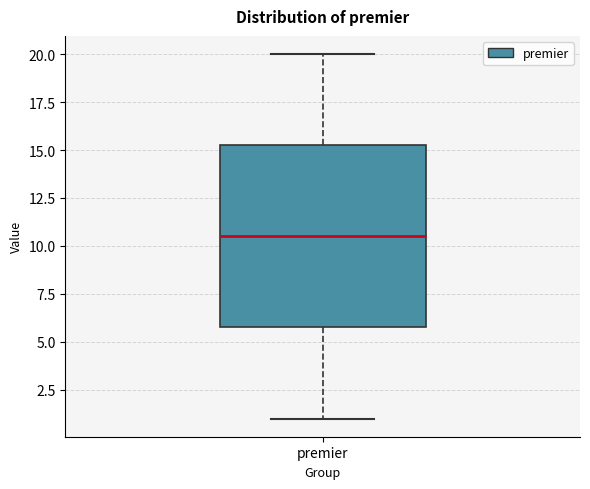

Where does the lower whisker of the box for premier end on the y-axis? The values are not printed on the chart, so give them approximately, as read against the axis.

1.0